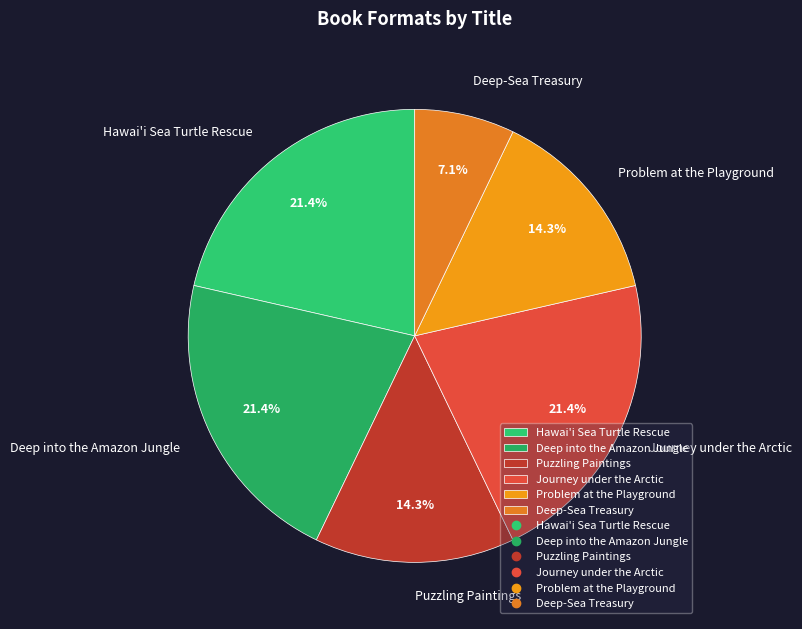

Is there a majority slice in this chart?

No